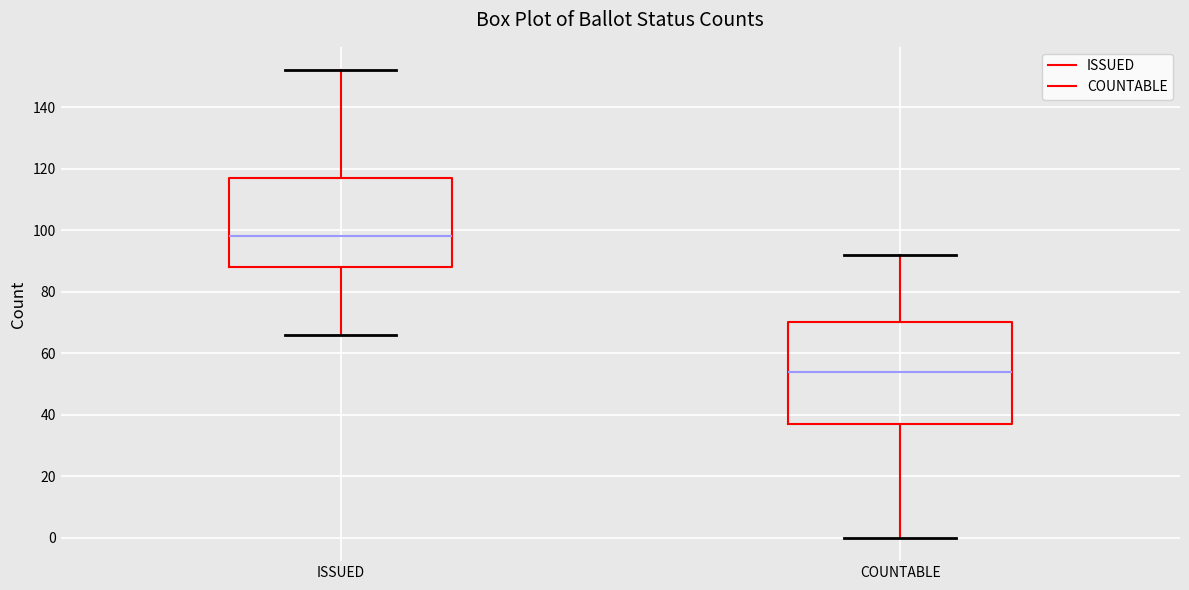

Comparing the boxes themselves (not the whiskers), which one is the tallest?

COUNTABLE